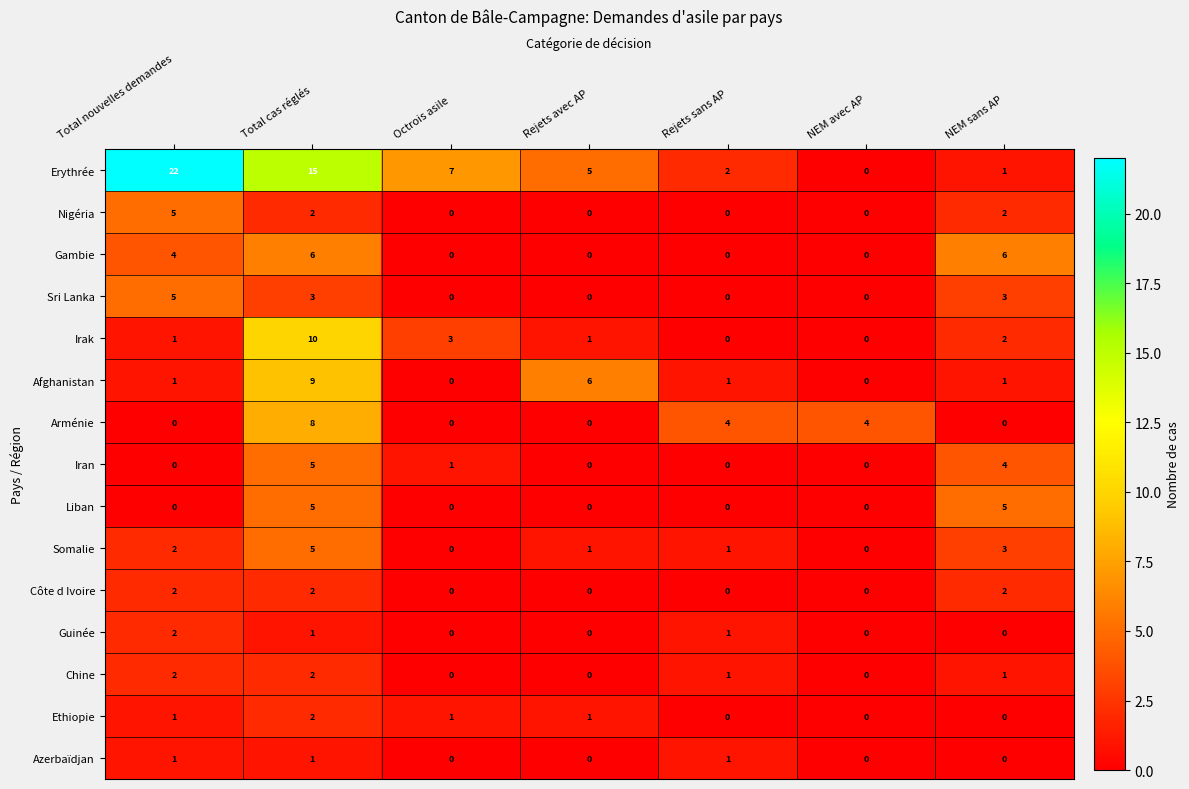

Count the Nigéria values in the range 0 to 2.

6